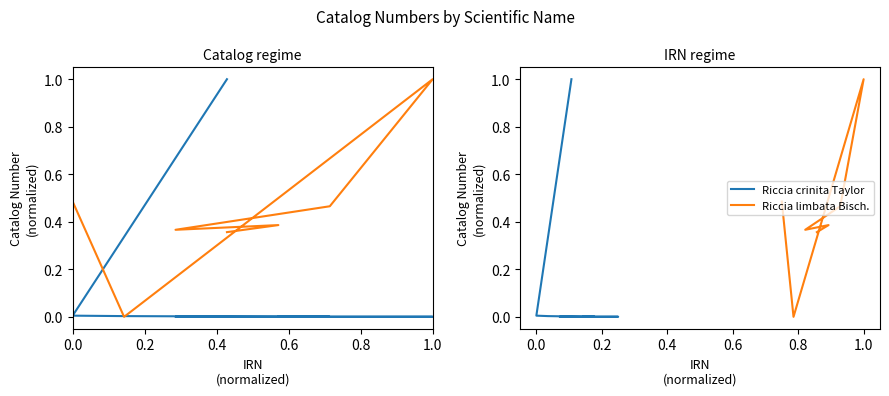

Reading left to right, extract all data points from this chart.

Riccia crinita Taylor: 0.0	0.0	0.0	0.0	0.0	0.0	1.0
Riccia limbata Bisch.: 0.4	0.4	0.4	0.5	1.0	0.0	0.5